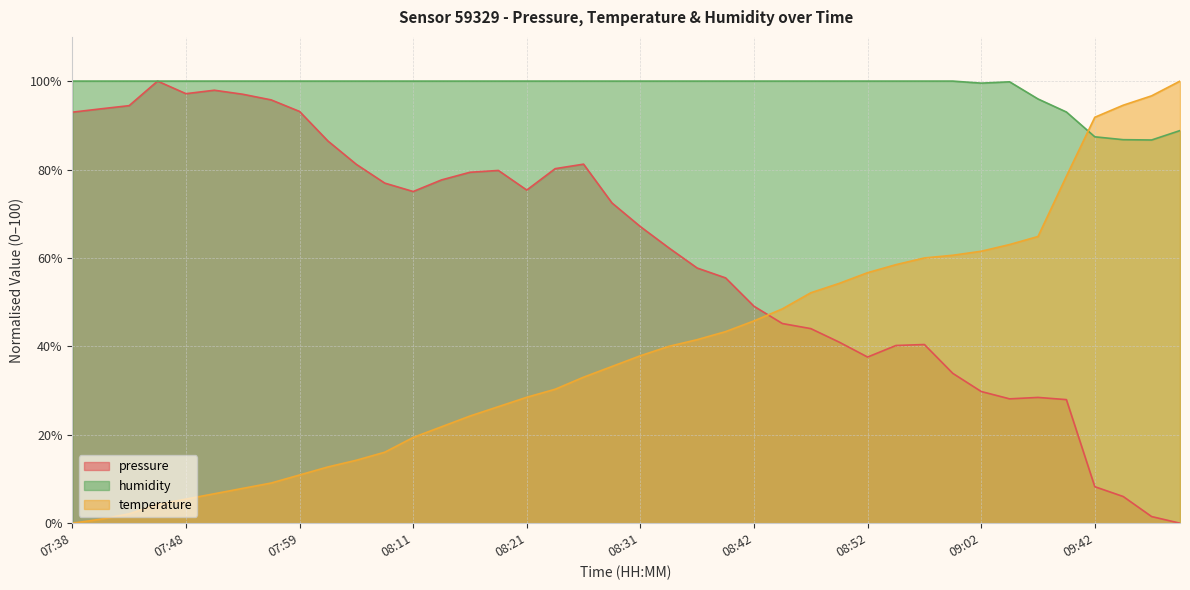

Reading left to right, list all the values displayed in this chart.

pressure: 93.0	93.7	94.4	100.0	97.2	97.9	97.0	95.8	93.1	86.4	81.2	76.9	75.0	77.7	79.4	79.8	75.4	80.2	81.2	72.4	67.1	62.3	57.7	55.5	49.1	45.2	44.0	41.0	37.6	40.2	40.4	33.9	29.8	28.1	28.5	28.0	8.3	6.0	1.5	0.0
temperature: 0.0	0.9	2.1	4.2	5.5	6.7	7.9	9.1	10.9	12.7	14.2	16.1	19.4	21.8	24.2	26.4	28.5	30.3	33.0	35.5	37.9	40.0	41.5	43.3	45.8	48.5	52.1	54.2	56.7	58.5	60.0	60.6	61.5	63.0	64.8	78.5	91.8	94.5	96.7	100.0
humidity: 100.0	100.0	100.0	100.0	100.0	100.0	100.0	100.0	100.0	100.0	100.0	100.0	100.0	100.0	100.0	100.0	100.0	100.0	100.0	100.0	100.0	100.0	100.0	100.0	100.0	100.0	100.0	100.0	100.0	100.0	100.0	100.0	99.5	99.8	96.0	93.0	87.4	86.8	86.7	88.8